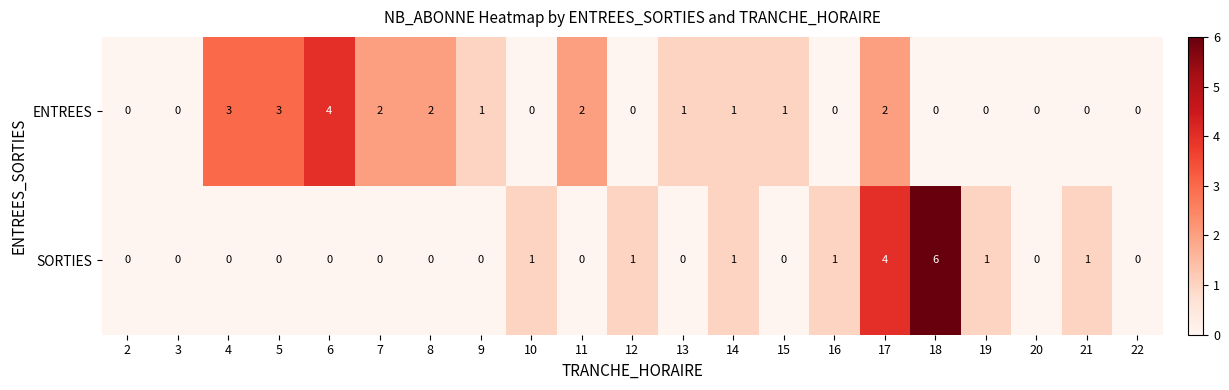

What is the difference between the maximum and second lowest values in the SORTIES series?

6